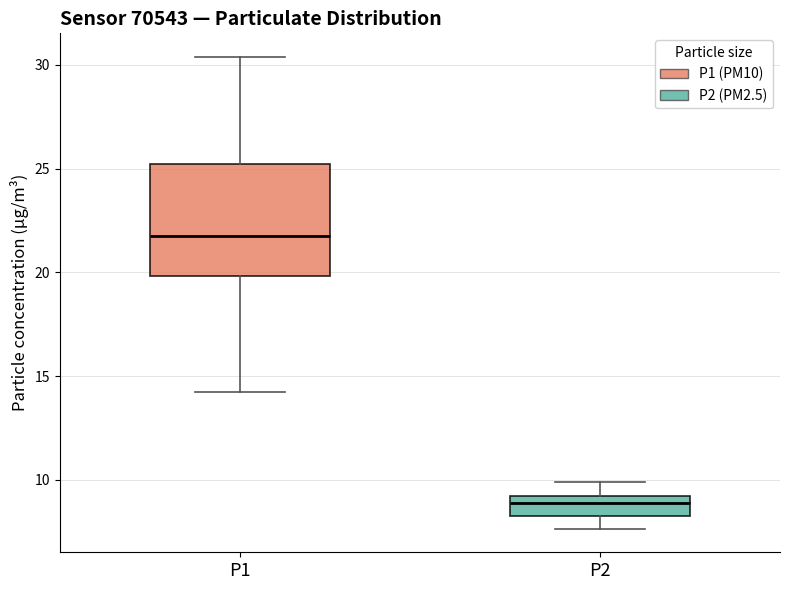

Reading left to right, read every box against the y-axis: the position of its median line, the range the box covers, and the ends of its whiskers. The values are not printed on the chart, so give them approximately, as read against the axis.

P1: median 22.0, box 20.0 to 25.0, whiskers 14.5 to 30.5
P2: median 9.0 (inside the box), box 8.5 to 9.0, whiskers 7.5 to 10.0